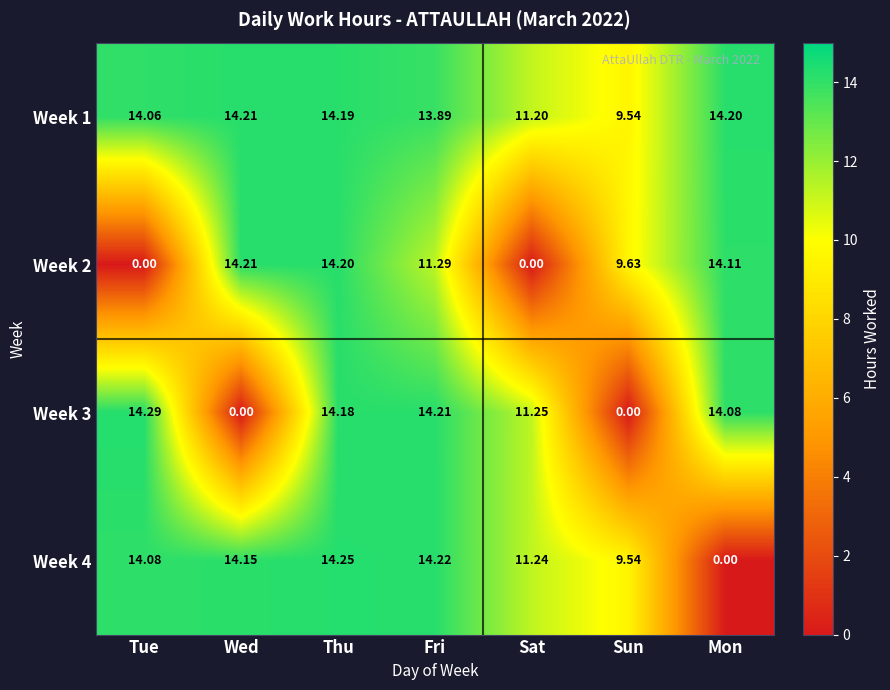

Where is Week 4 nearest to the value 7?

Sun